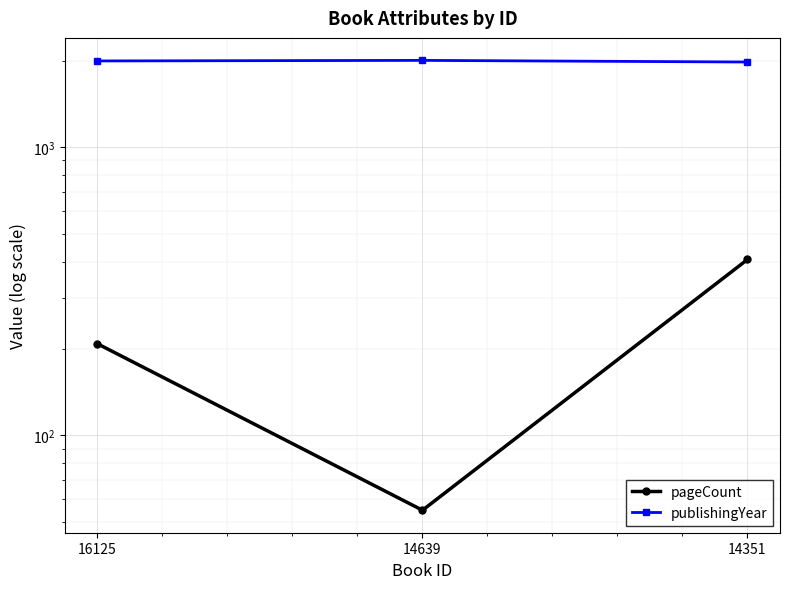

What is the approximate value of publishingYear at 14351, to the nearest 5?

1975